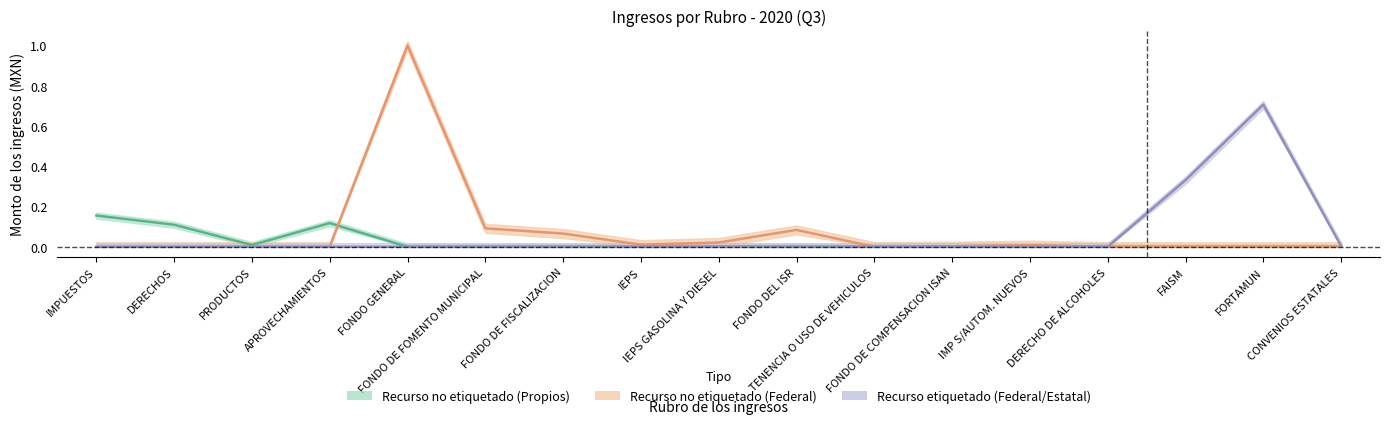

What is the maximum value for Recurso no etiquetado (Federal)?

1.0